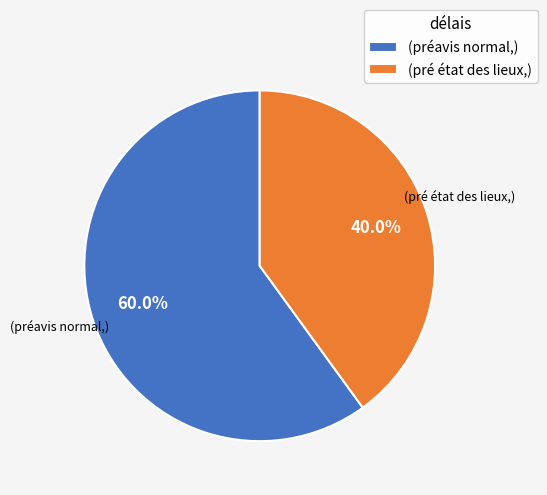

Which category accounts for the majority?

(préavis normal,)